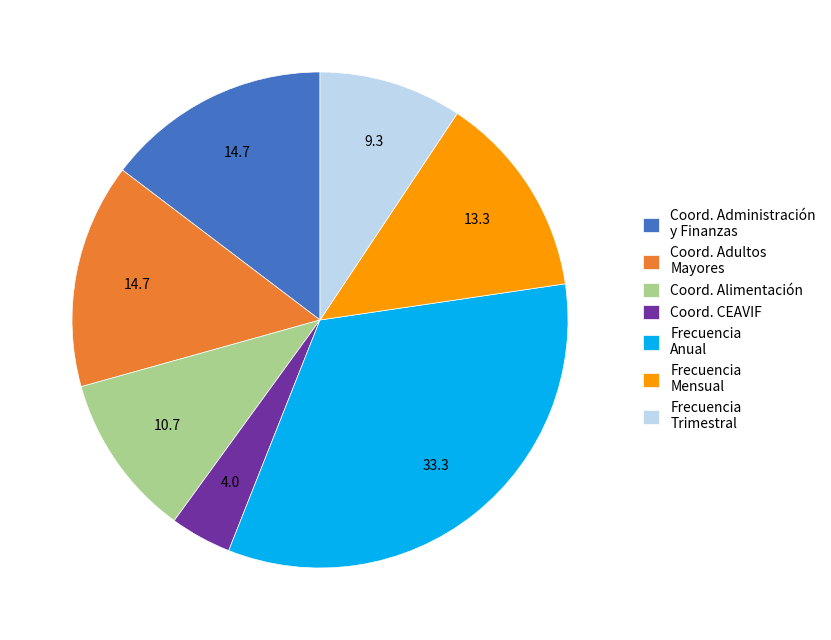

Does Coord. Alimentación account for over 50% of the chart?

No